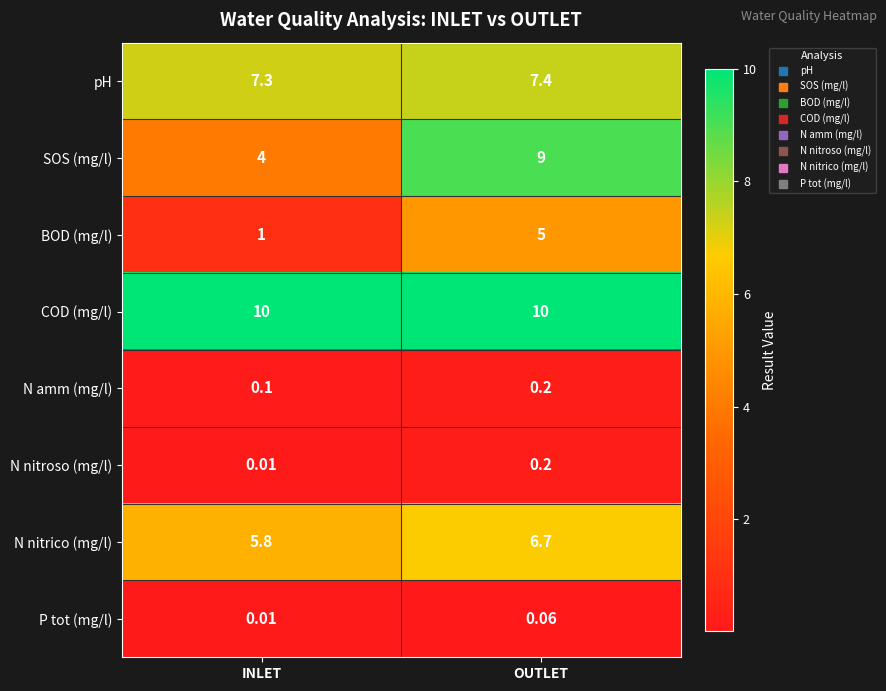

At which category is the sum across all series the highest?

OUTLET